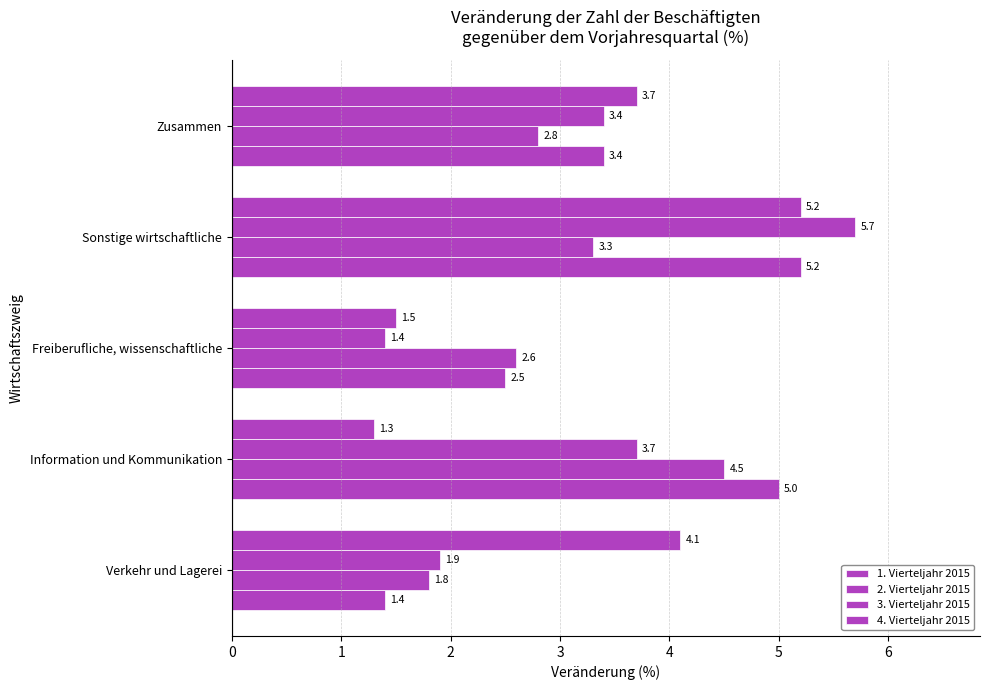

How many values in the 1. Vierteljahr 2015 series exceed 3?

3